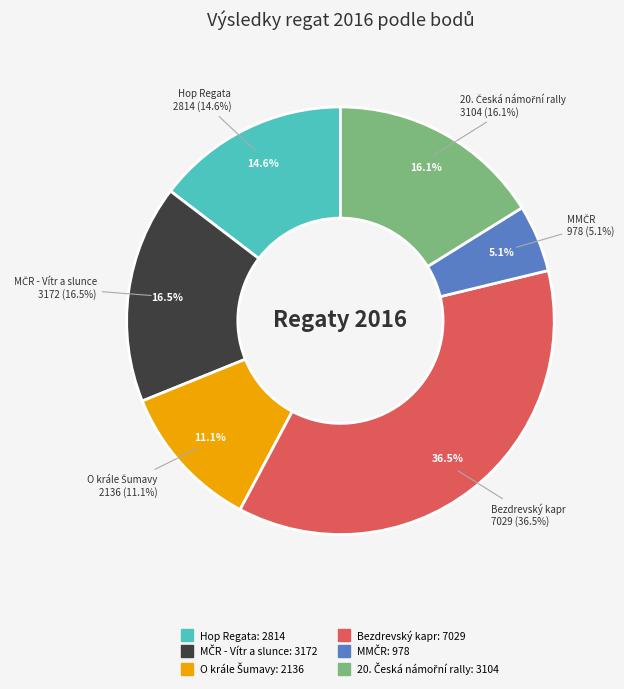

To the nearest percent, what is the average slice percentage?

17%